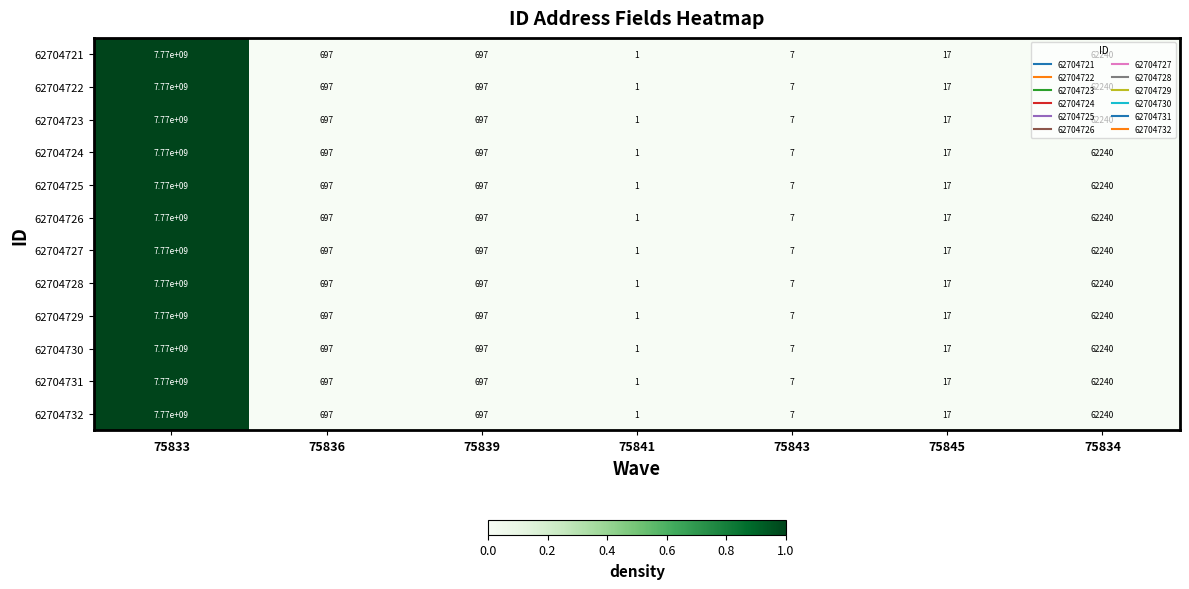

Count the number of data series in this chart.

12